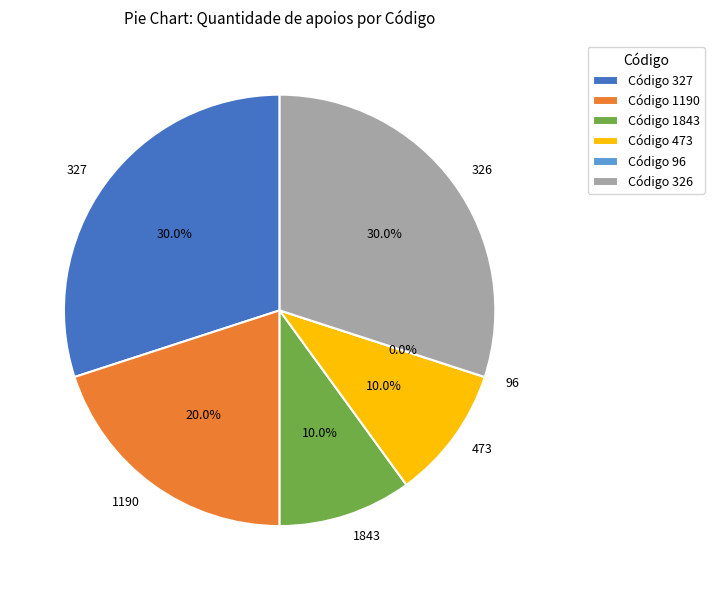

Is it true that 96 is 0% of the pie?

True